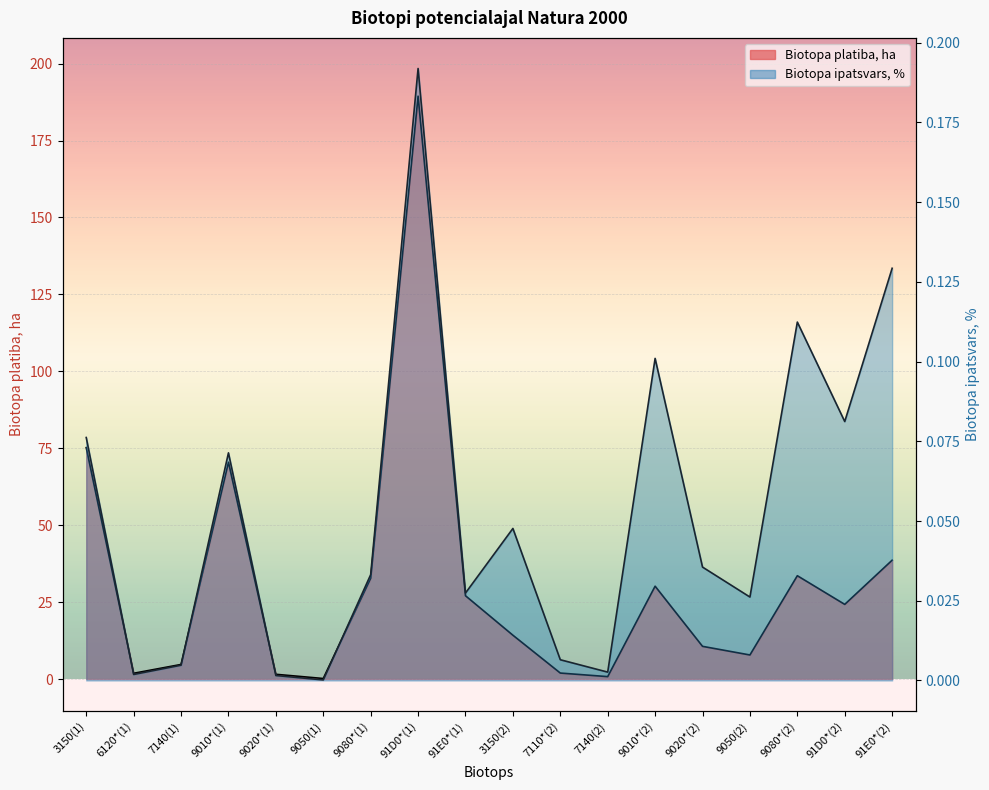

What is the value of the Biotopa platiba, ha point at the 9th from the left?

27.1